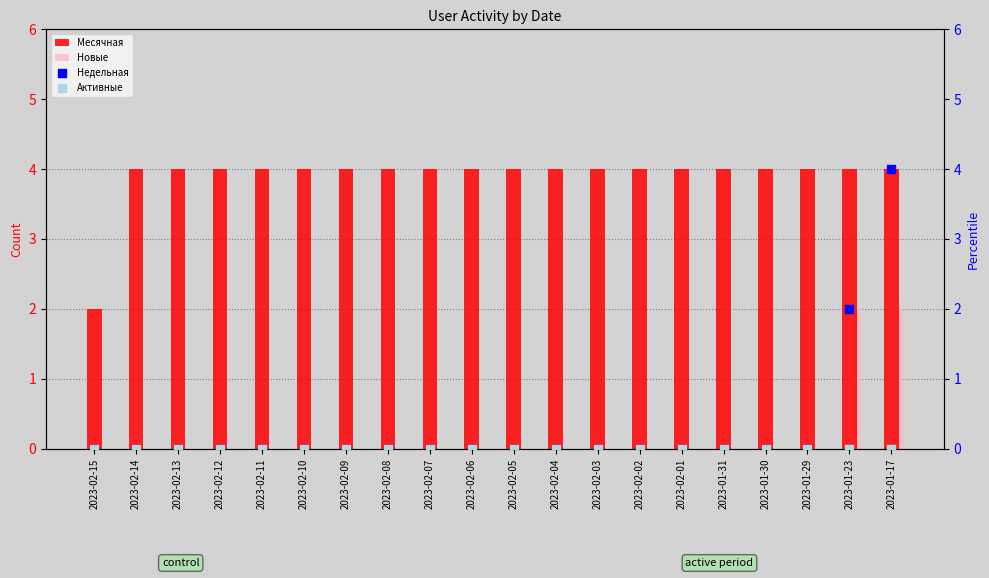

At which category is the sum across all series the highest?

2023-01-17